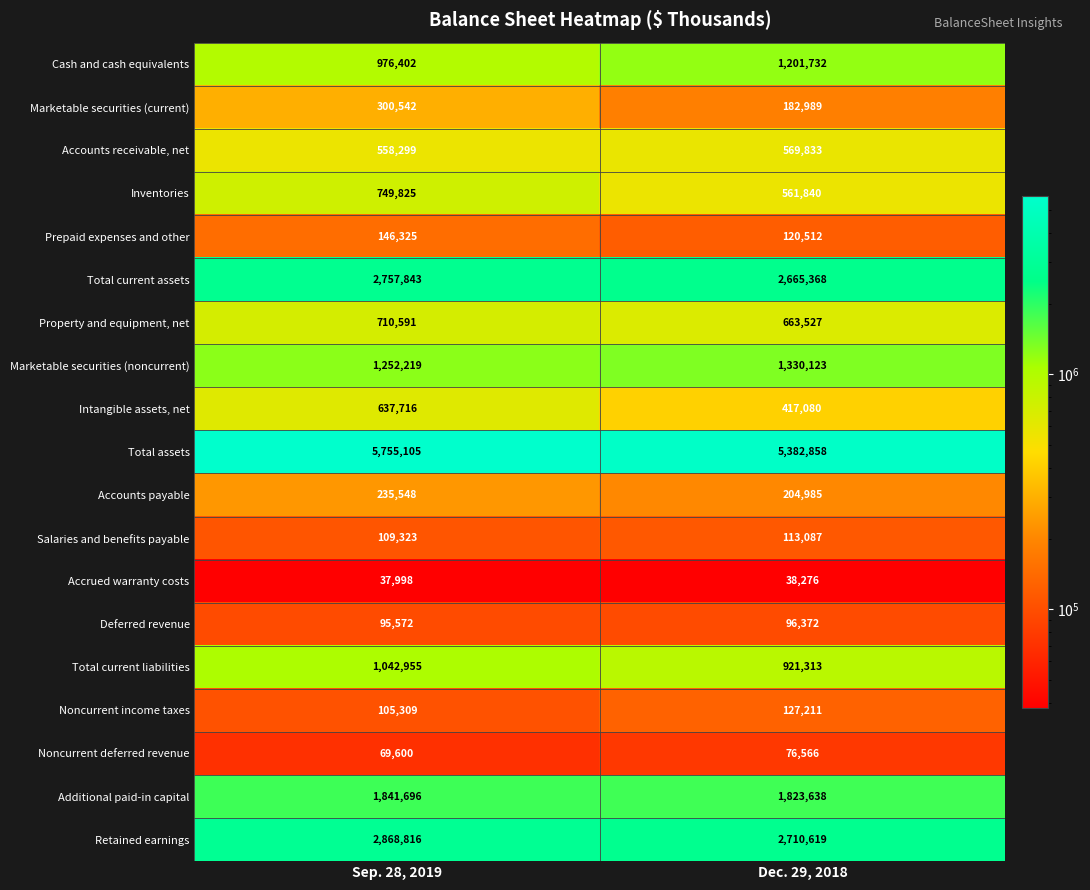

What is the minimum value for Accounts payable?

204985